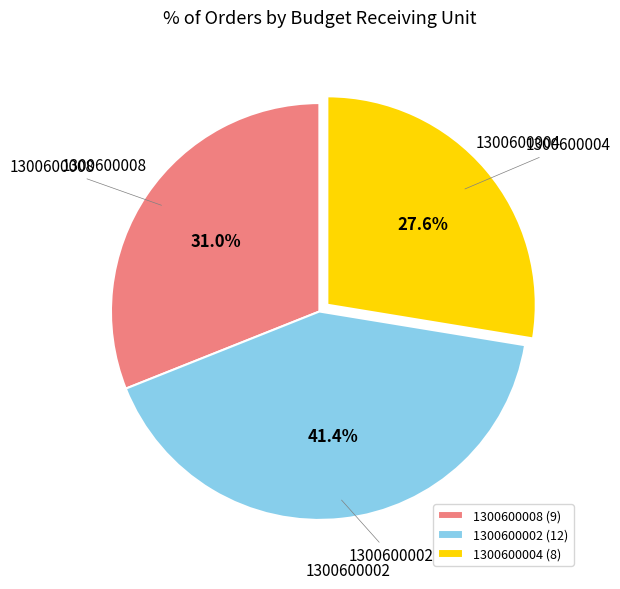

What is the total percentage of 1300600002 (12) and 1300600004 (8)?

69.0%